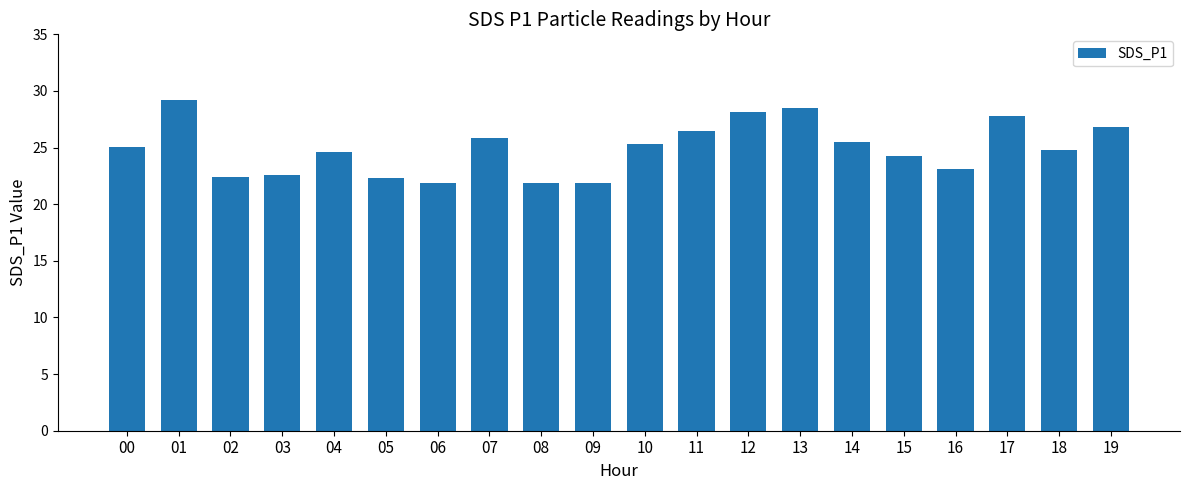

What is the change in value from 00 to 06?

-3.2